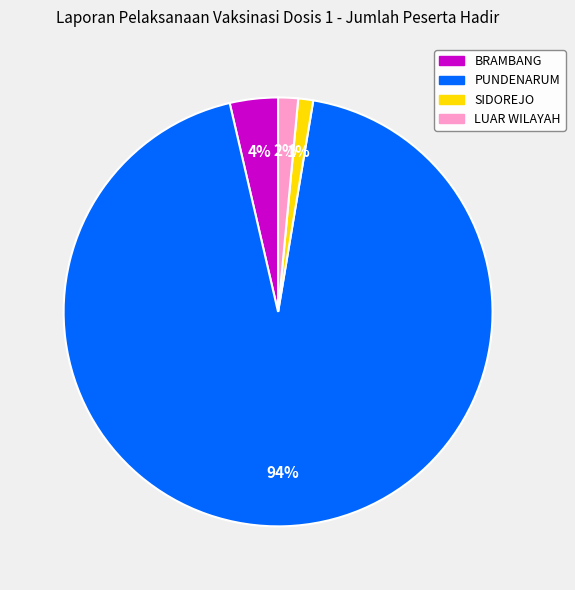

Is it true that SIDOREJO is 12% of the pie?

False